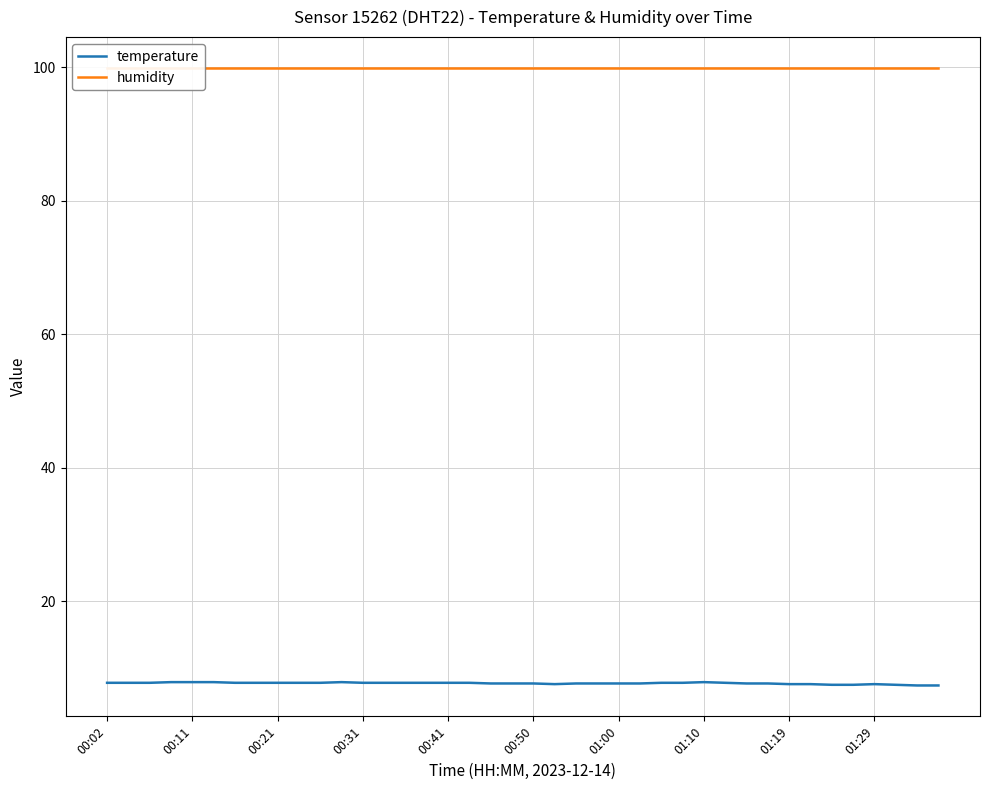

Which series has the widest spread of values?

temperature